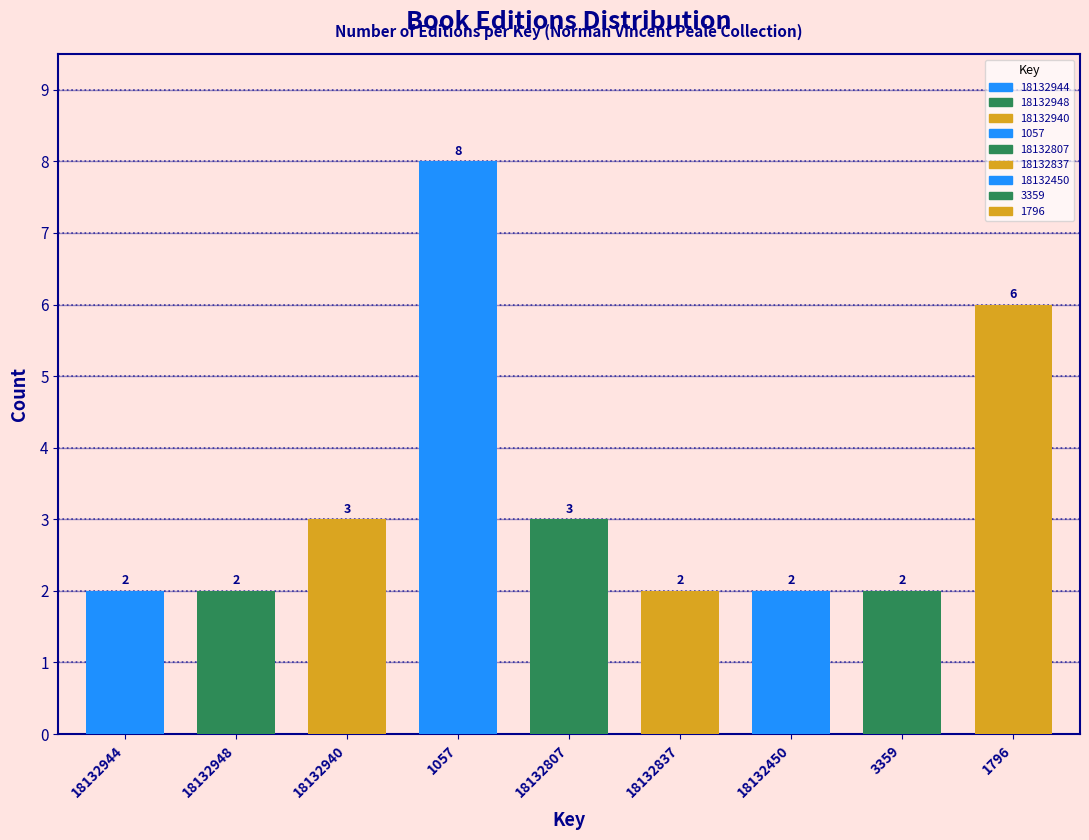

Reading left to right, what are all the values shown in this chart?

18132944=2	18132948=2	18132940=3	1057=8	18132807=3	18132837=2	18132450=2	3359=2	1796=6